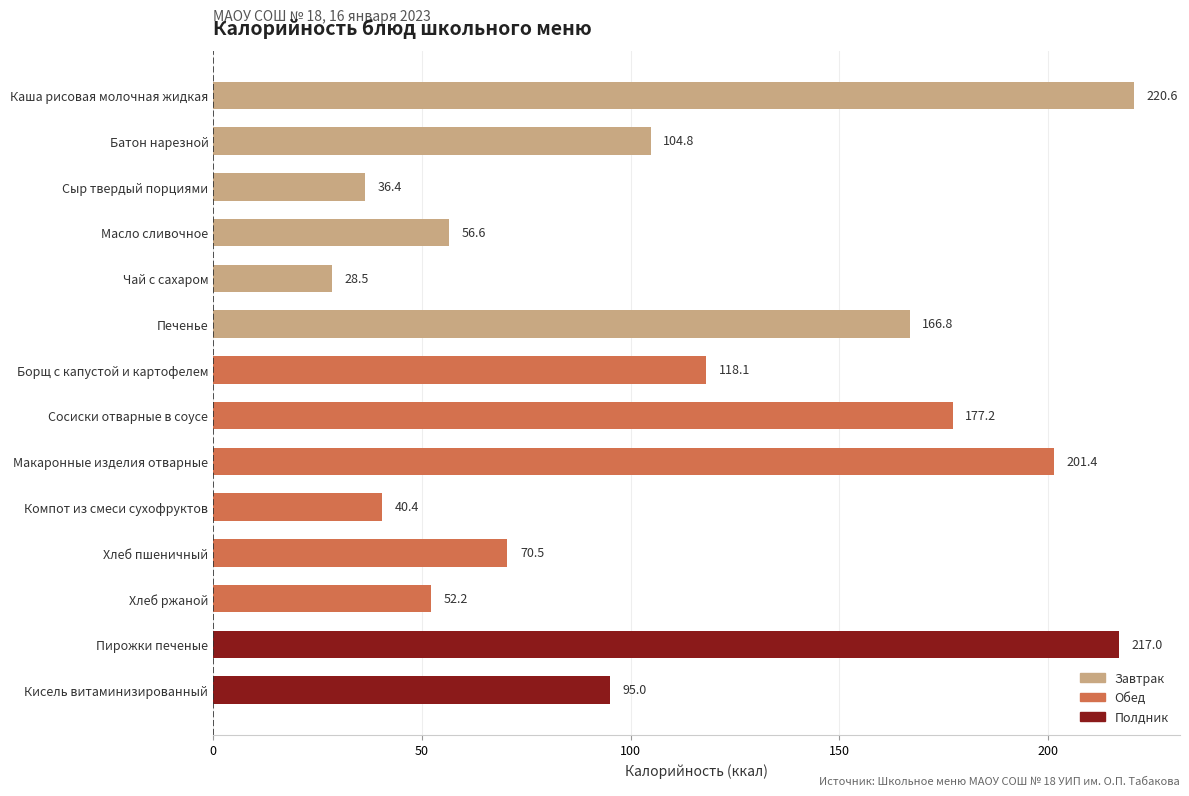

What is the difference between the second highest and second lowest values?

180.6